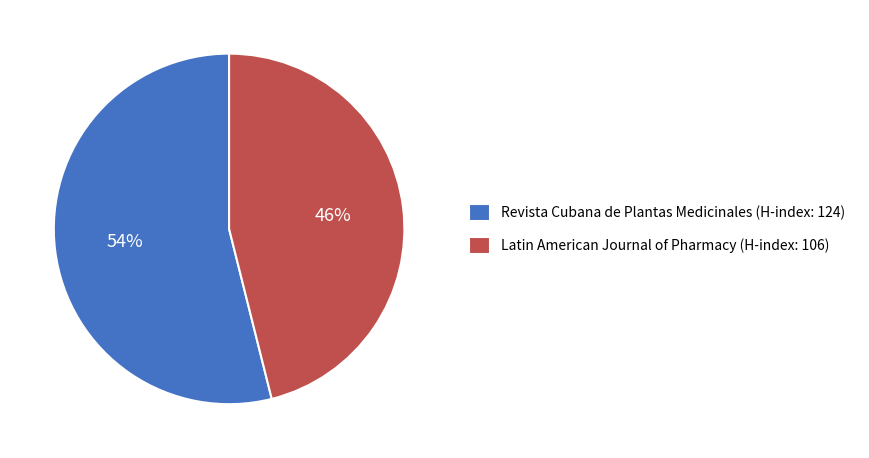

To the nearest percent, what percentage of the pie is Revista Cubana de Plantas Medicinales (H-index: 124)?

54%